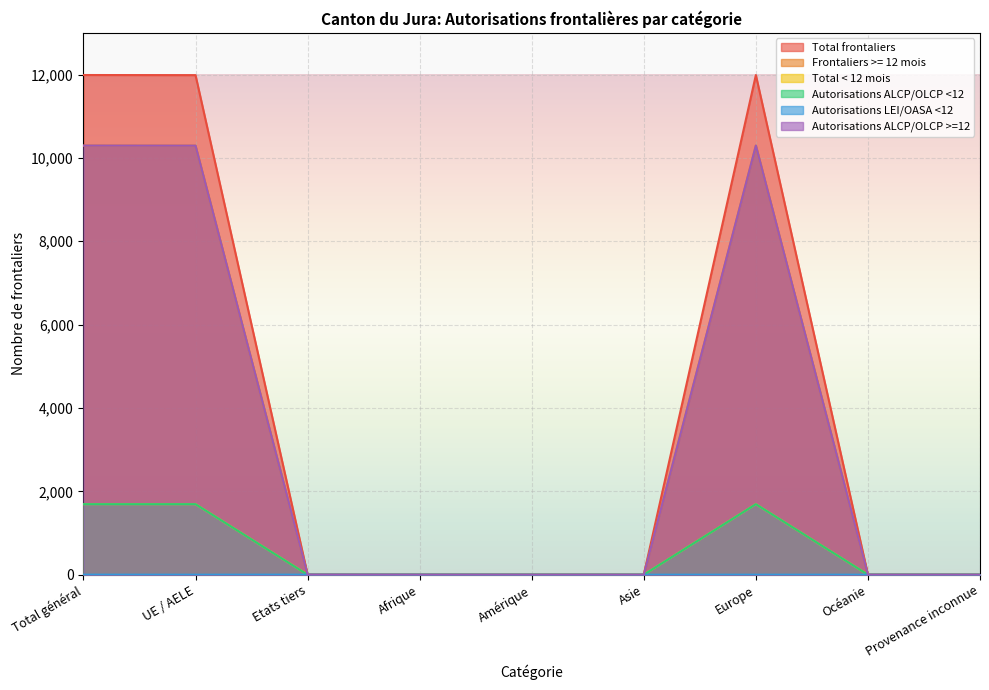

Read the Autorisations LEI/OASA <12 value at Total général.

1